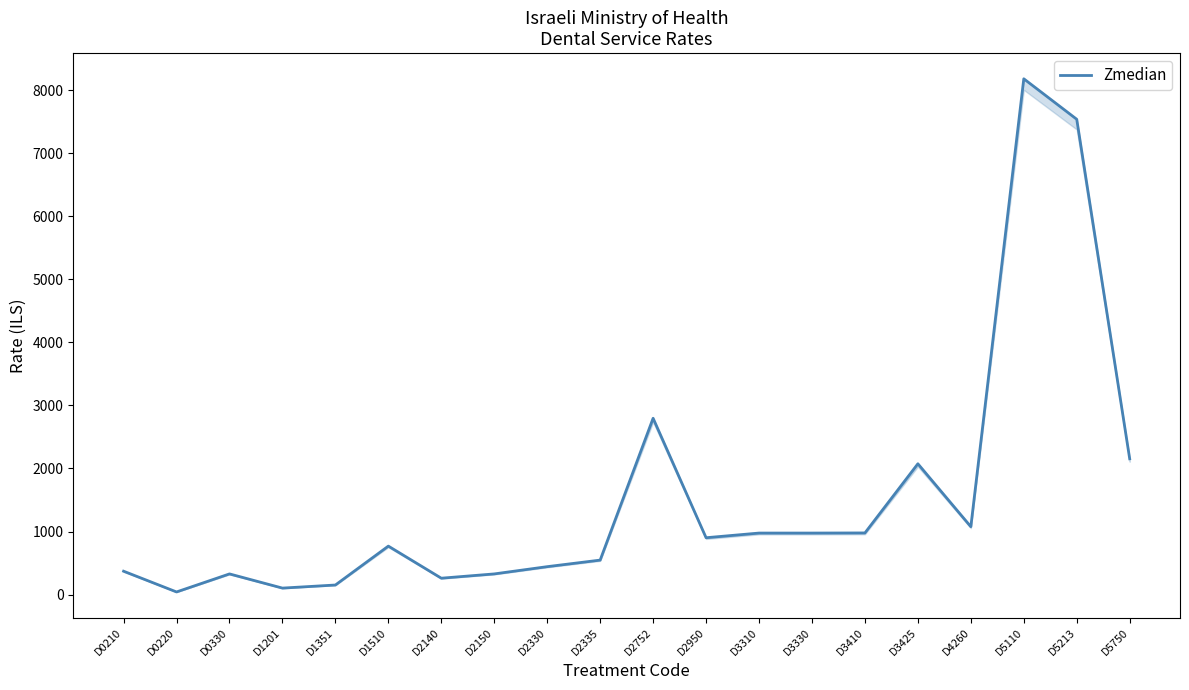

Which label corresponds to the smallest value in the chart?

D0220